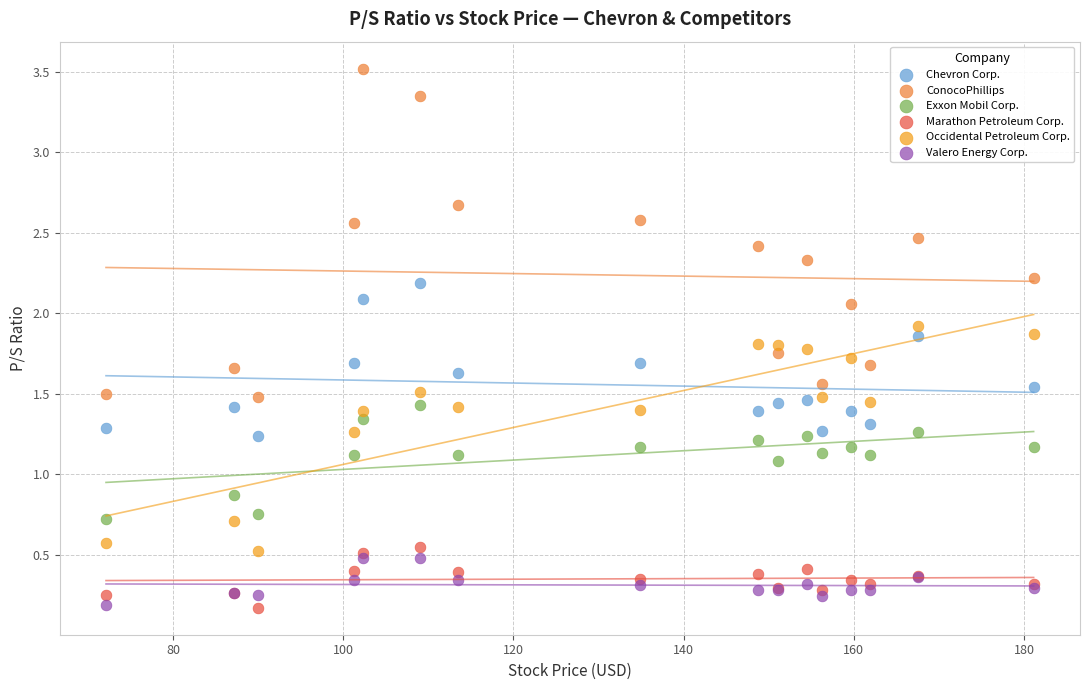

In the Exxon Mobil Corp. series, what Y value is closest to 1?

1.1